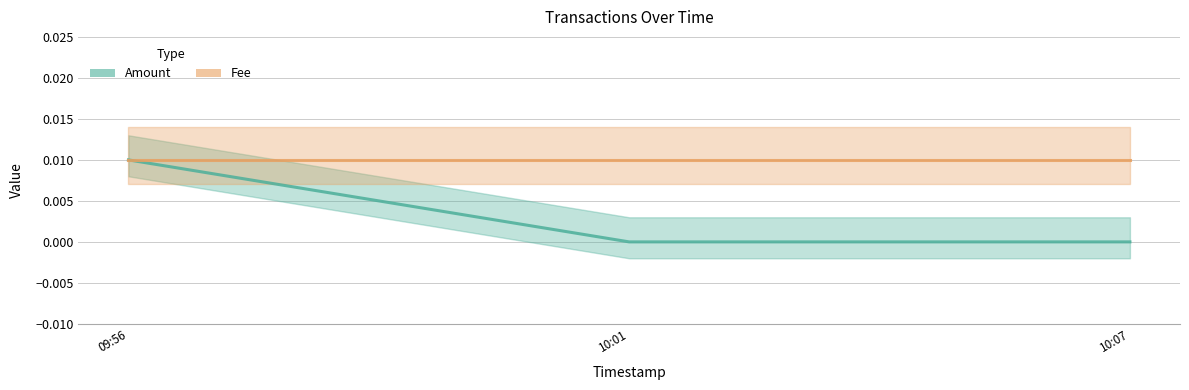

What is the label of the 1st point from the left?

09:56